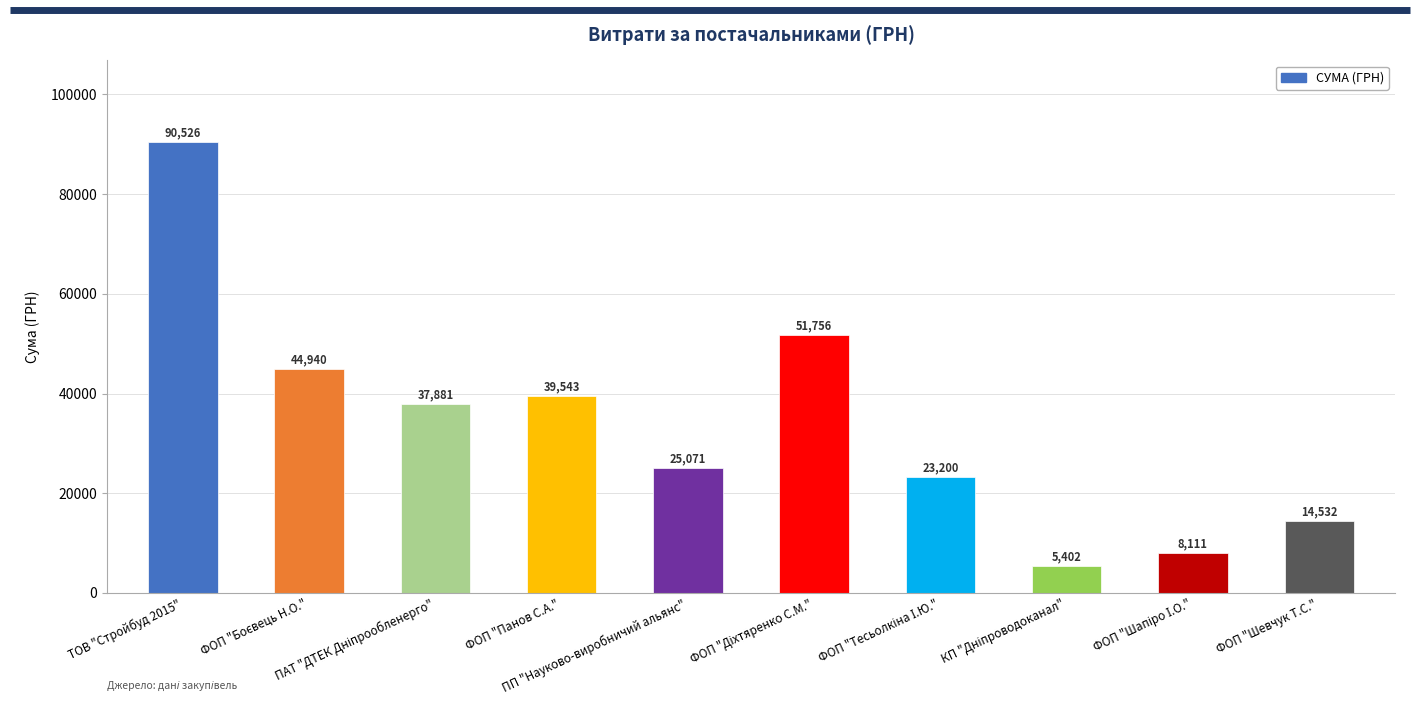

What is the sum of all values?

340962.0